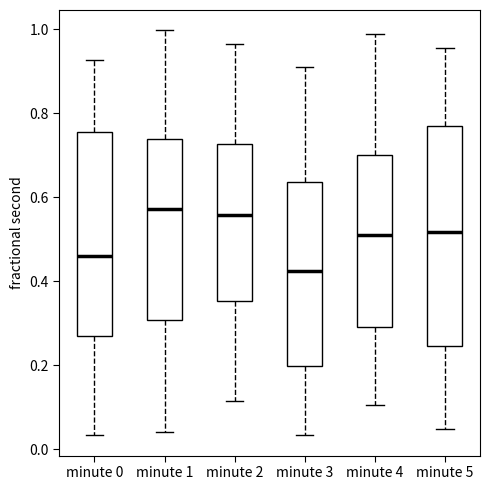

Where does the lower whisker of the box for minute 2 end on the y-axis? The values are not printed on the chart, so give them approximately, as read against the axis.

0.12